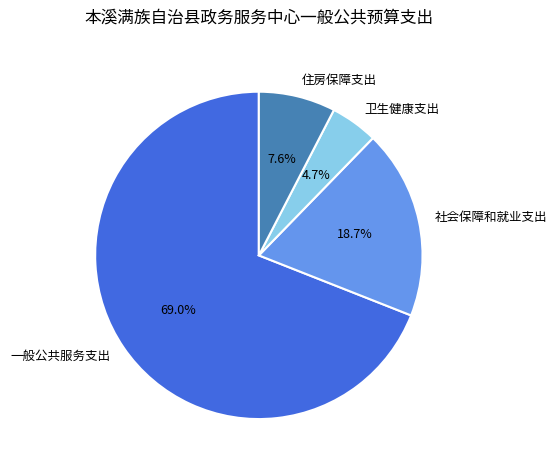

How much of the chart is everything except 卫生健康支出?

95.3%